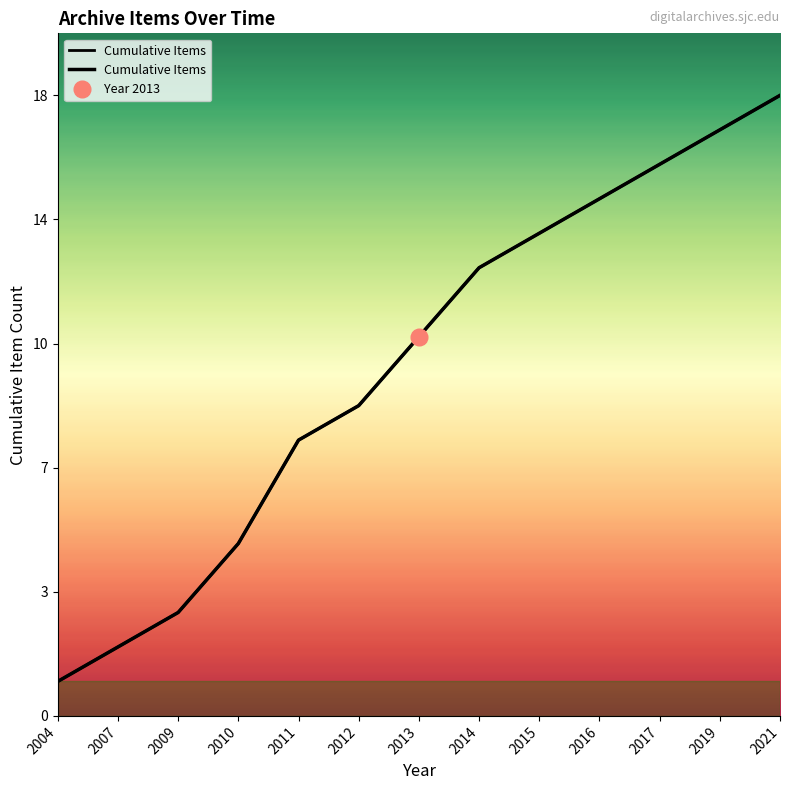

How many lines are shown in the chart?

1